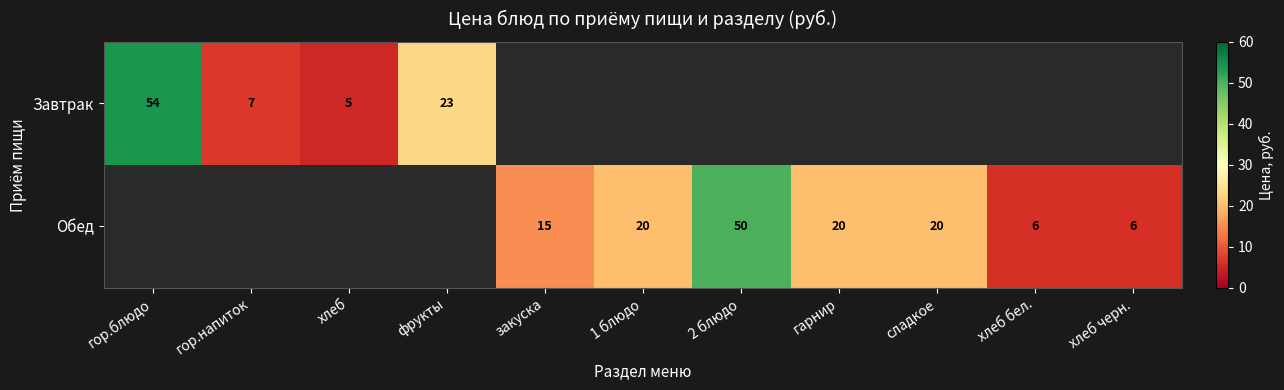

True or false: Обед has a value of 50 at 2 блюдо.

True